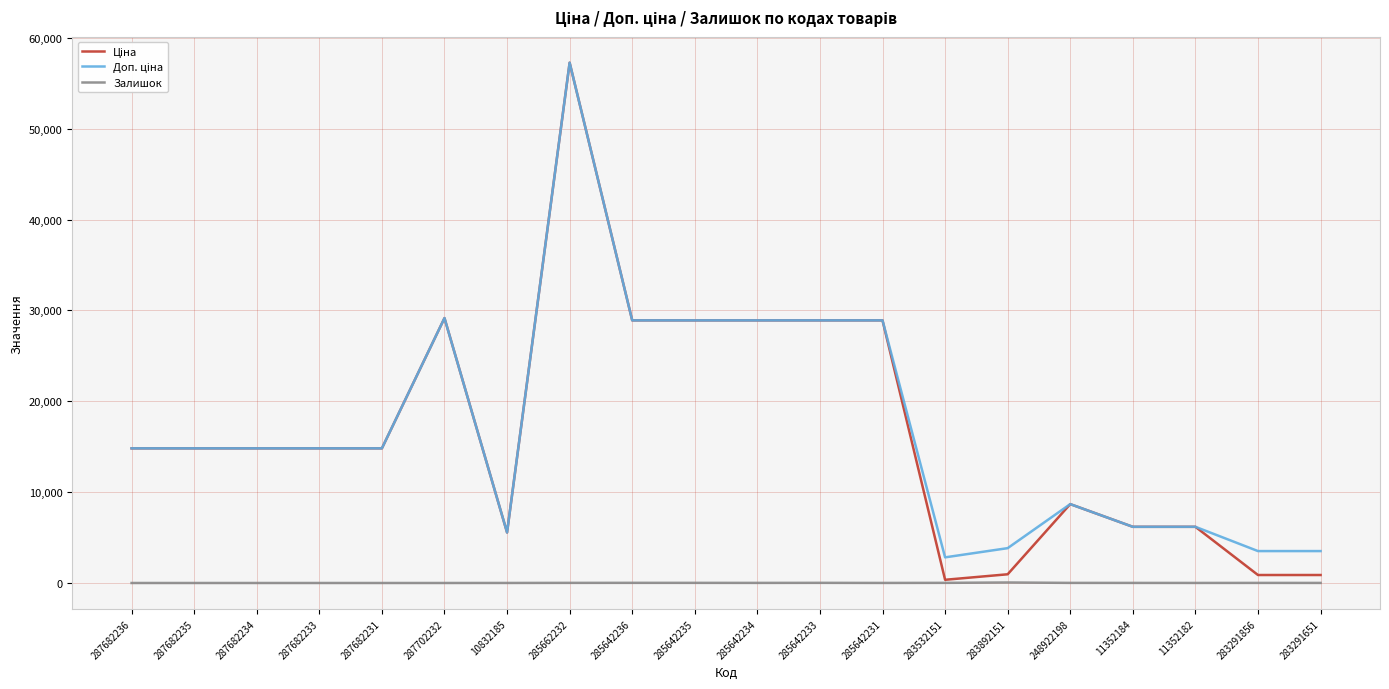

Is this an area chart (filled region under the line)?

No